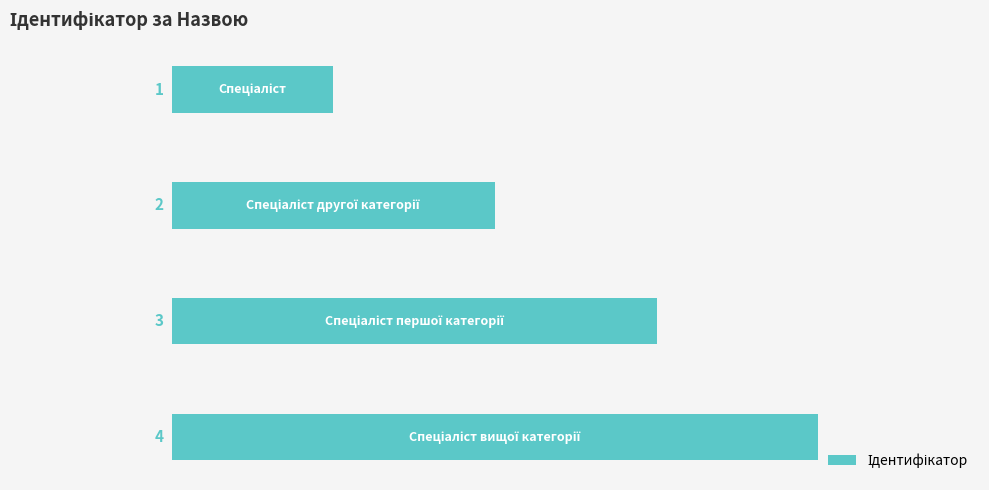

How many values are between 2 and 4?

3